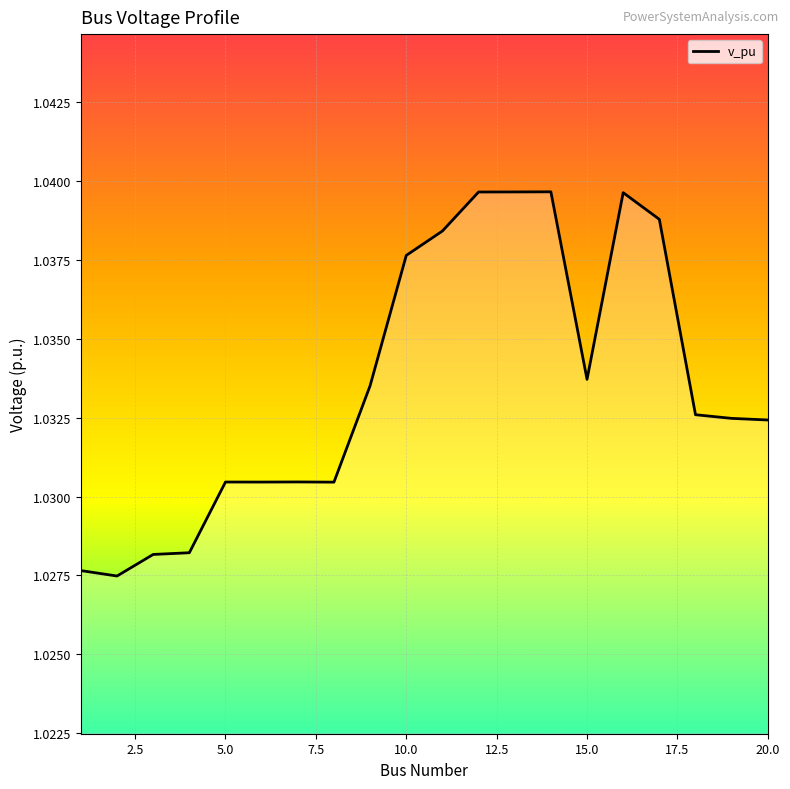

Reading right to left, extract all data points from this chart.

1.0	1.0	1.0	1.0	1.0	1.0	1.0	1.0	1.0	1.0	1.0	1.0	1.0	1.0	1.0	1.0	1.0	1.0	1.0	1.0